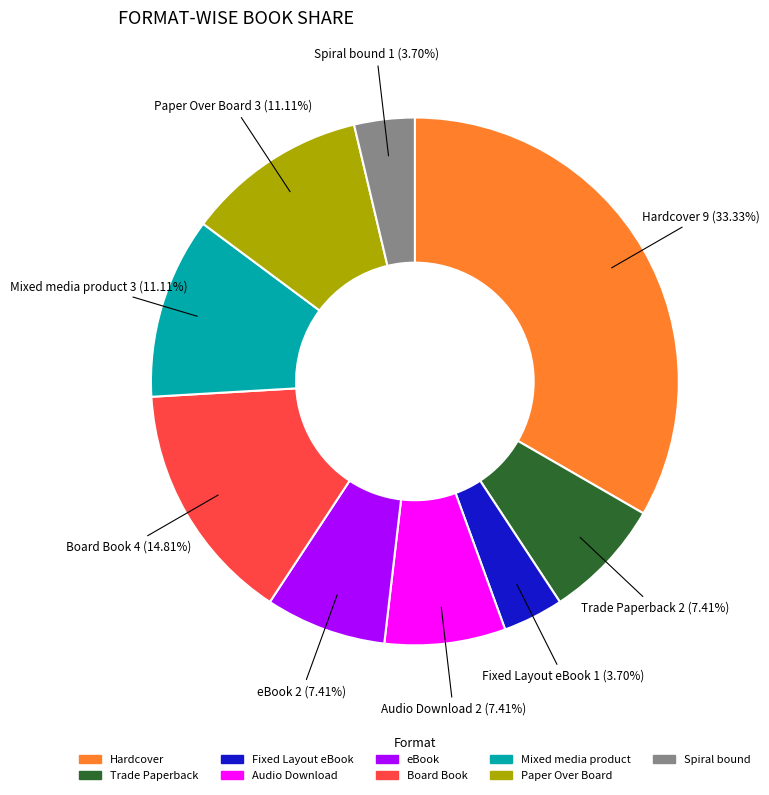

What is the ratio of the value at eBook to the value at Fixed Layout eBook?

2.0